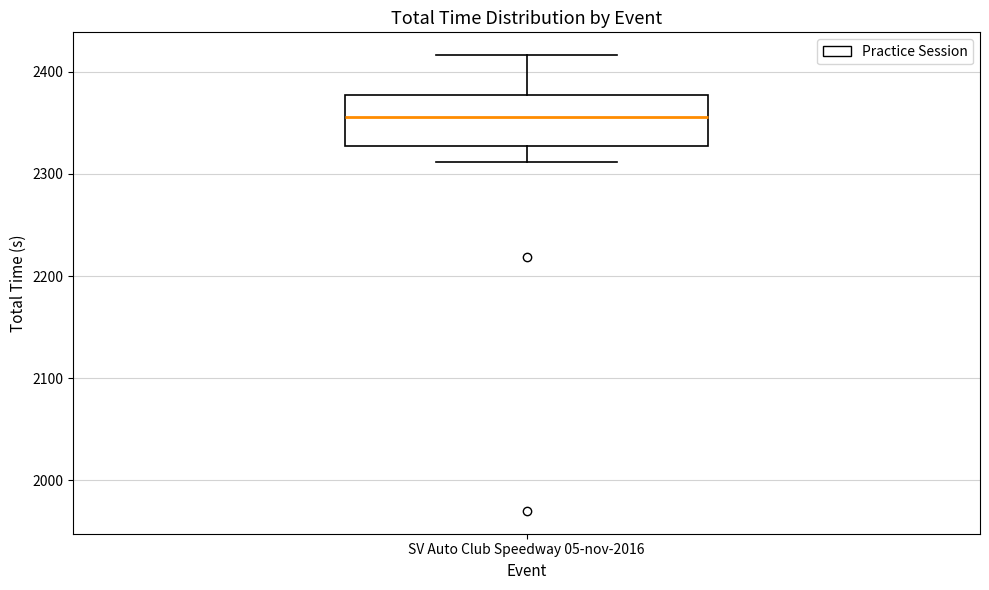

Transcribe this box plot: give where the median line is, the range the box spans, and where the two whiskers end, as read against the y-axis. The values are not printed on the chart, so give them approximately, as read against the axis.

median 2360, box 2330 to 2380, whiskers 2310 to 2420